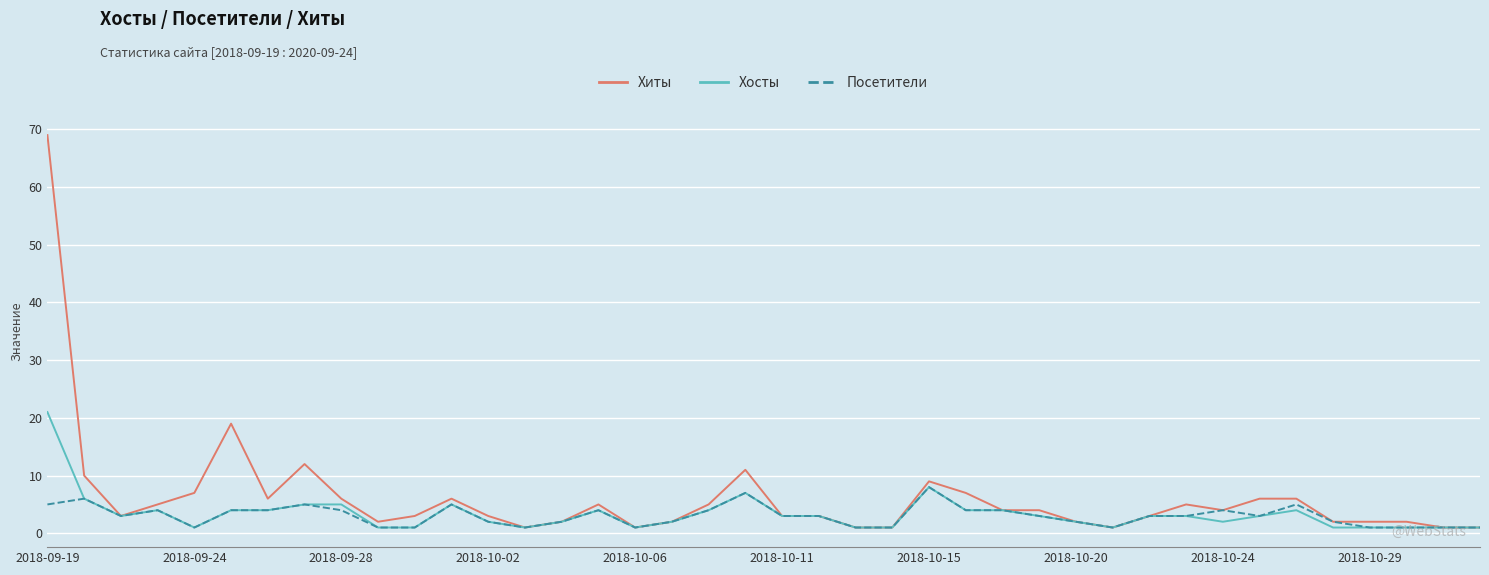

Which series has the largest total across all categories?

Хиты